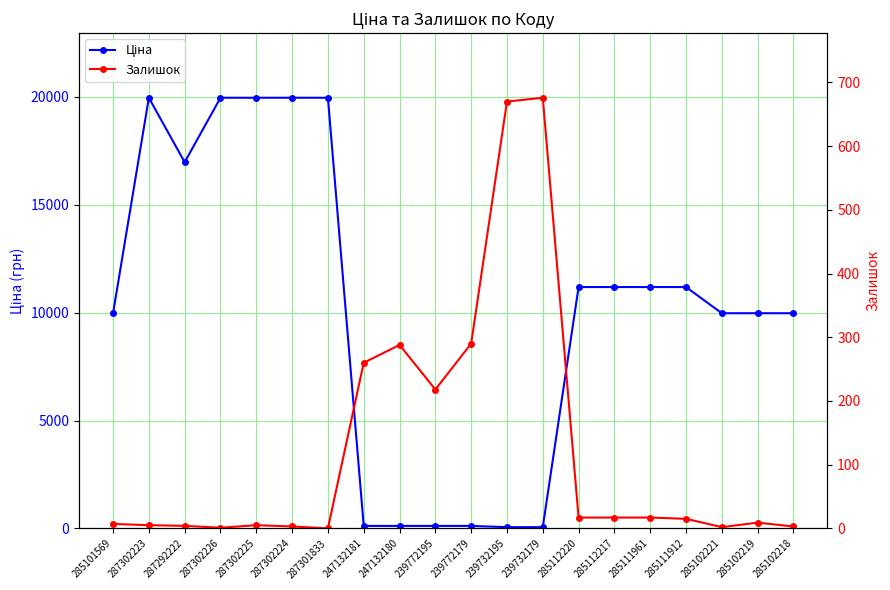

At which label does Залишок first exceed 15?

247132181